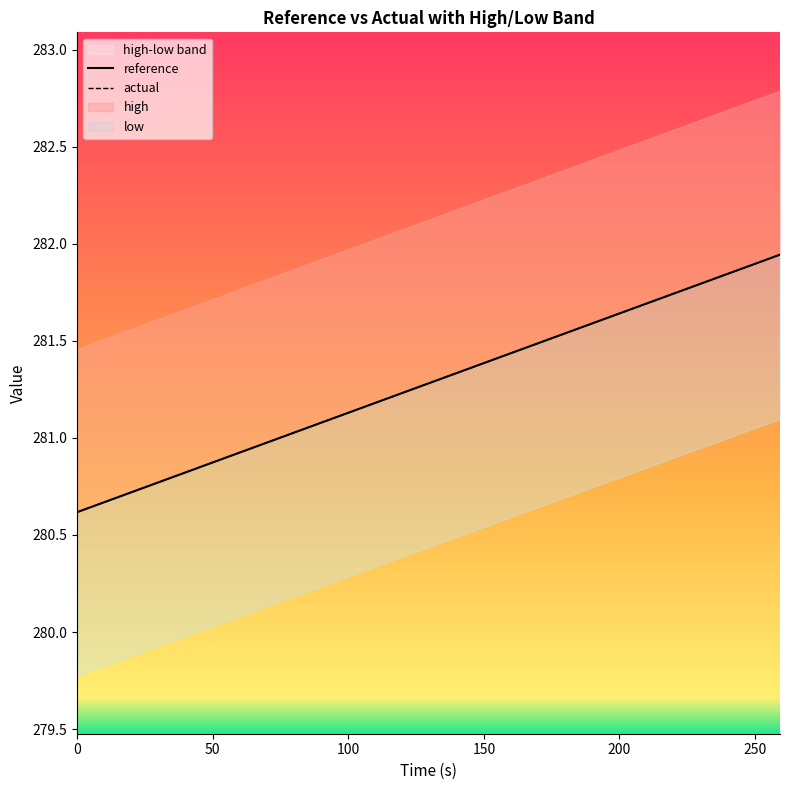

After their last crossing, which series has the higher values: reference or actual?

reference